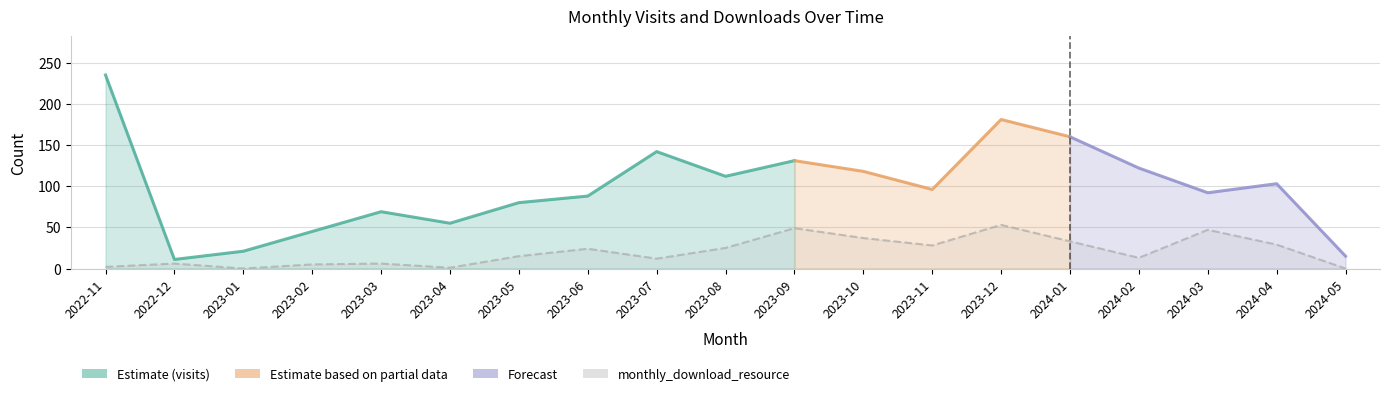

What is the ratio of the value at 2024-03 to the value at 2023-08?

1.9